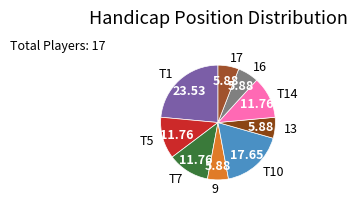

Is there any slice that represents more than half of the pie?

No